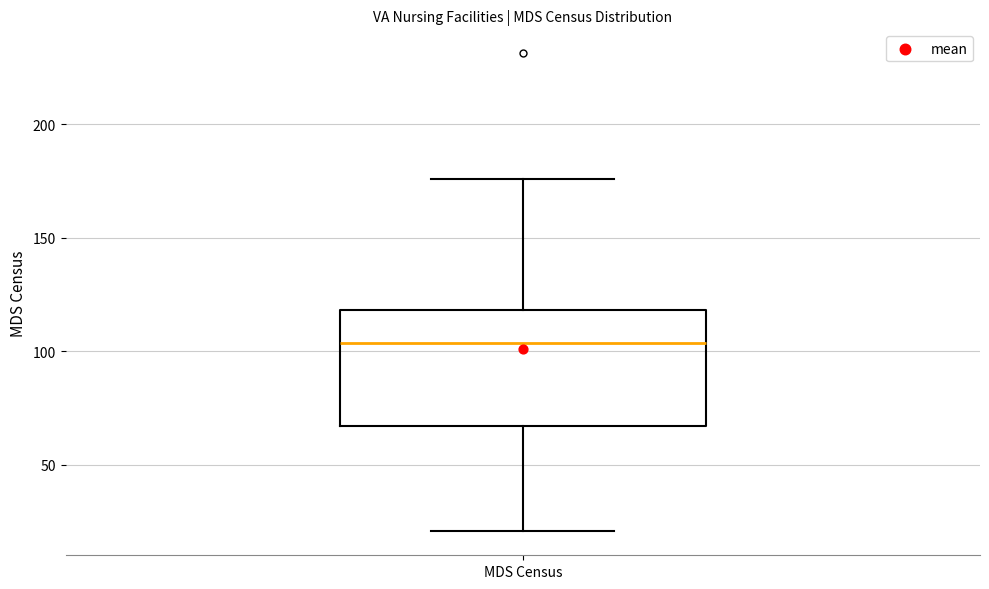

Transcribe this box plot: give where the median line is, the range the box spans, and where the two whiskers end, as read against the y-axis. The values are not printed on the chart, so give them approximately, as read against the axis.

median 105, box 65 to 120, whiskers 20 to 175